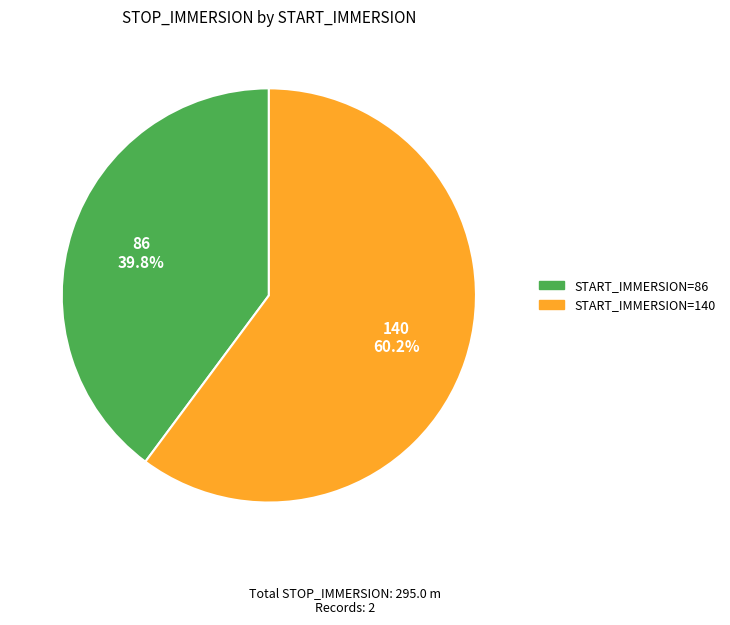

Is there any slice that represents more than half of the pie?

Yes